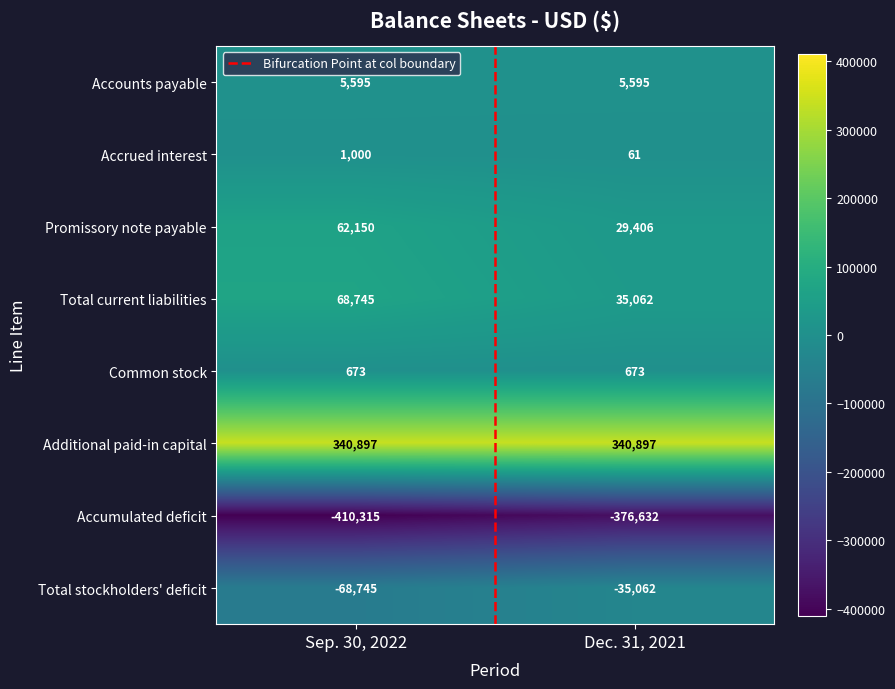

What is the difference between the highest and lowest values at Dec. 31, 2021?

717529